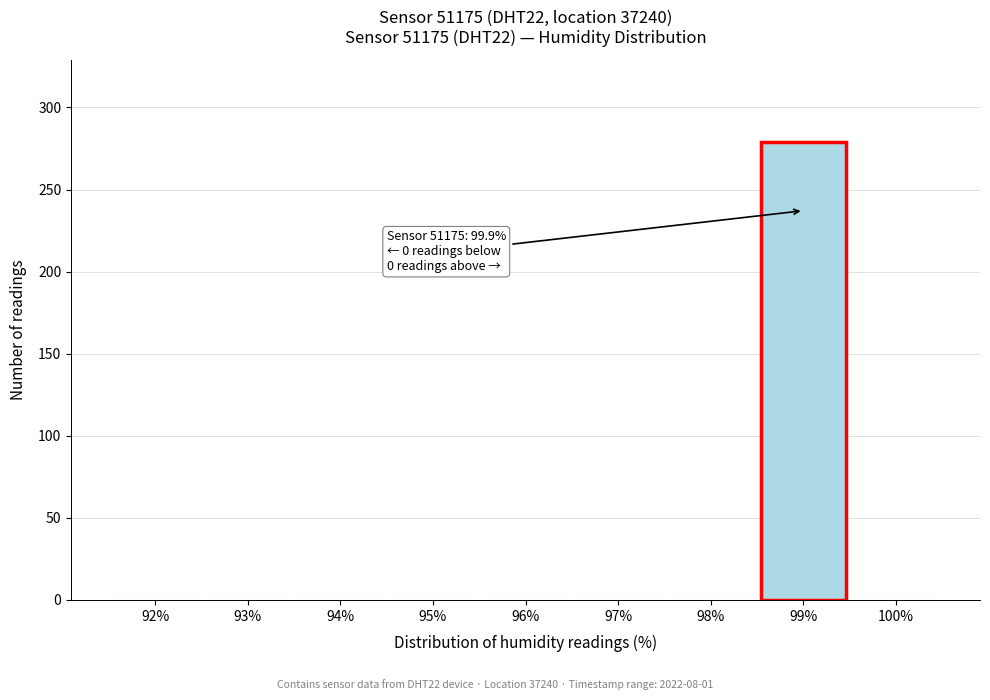

Reading left to right, extract all data points from this chart.

92%=0	93%=0	94%=0	95%=0	96%=0	97%=0	98%=0	99%=279	100%=0